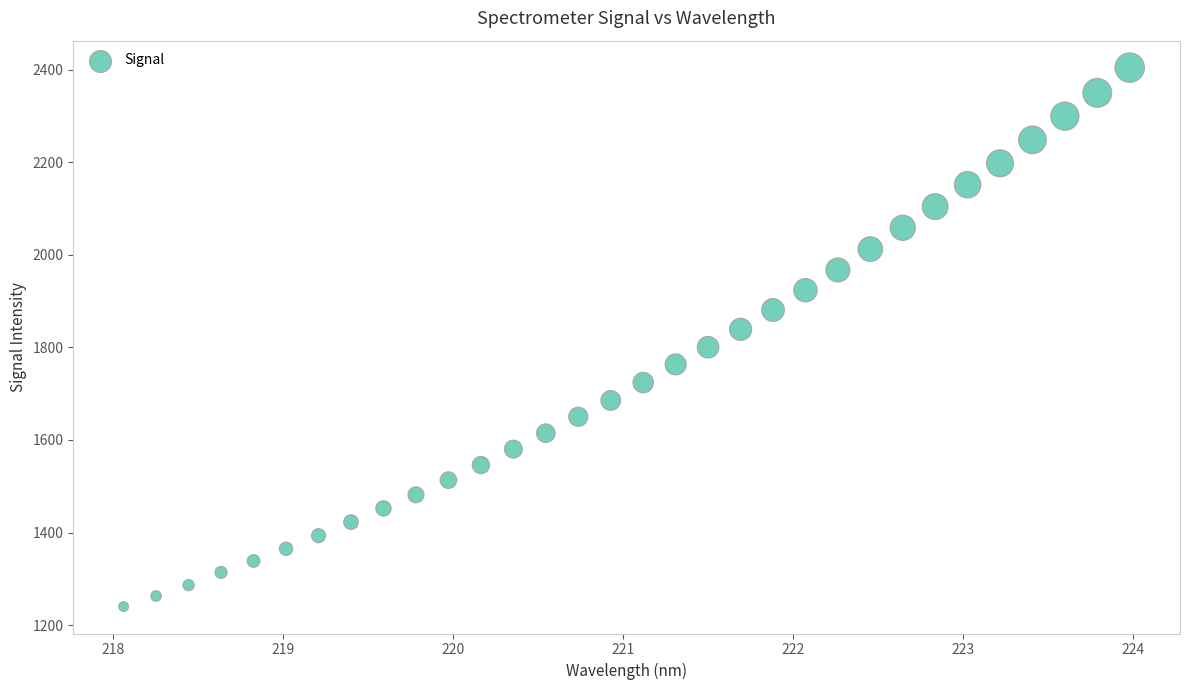

What is the range of Y values (max minus min)?

1164.8